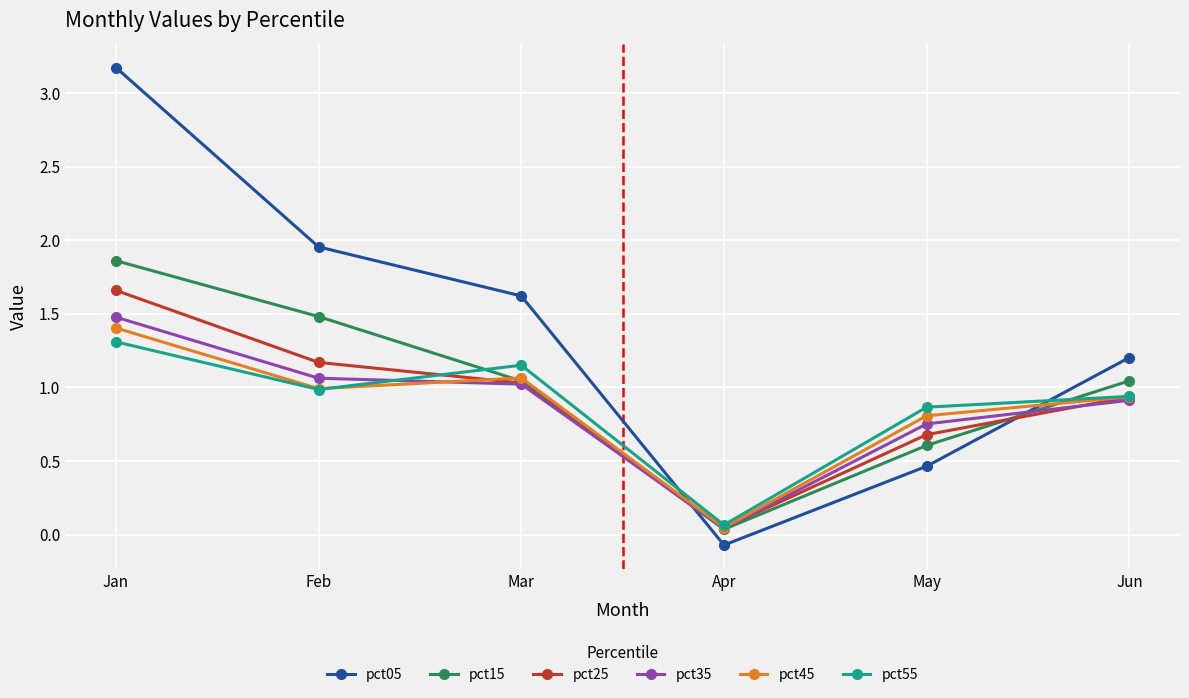

What are all the series names shown in the legend?

pct05, pct15, pct25, pct35, pct45, pct55